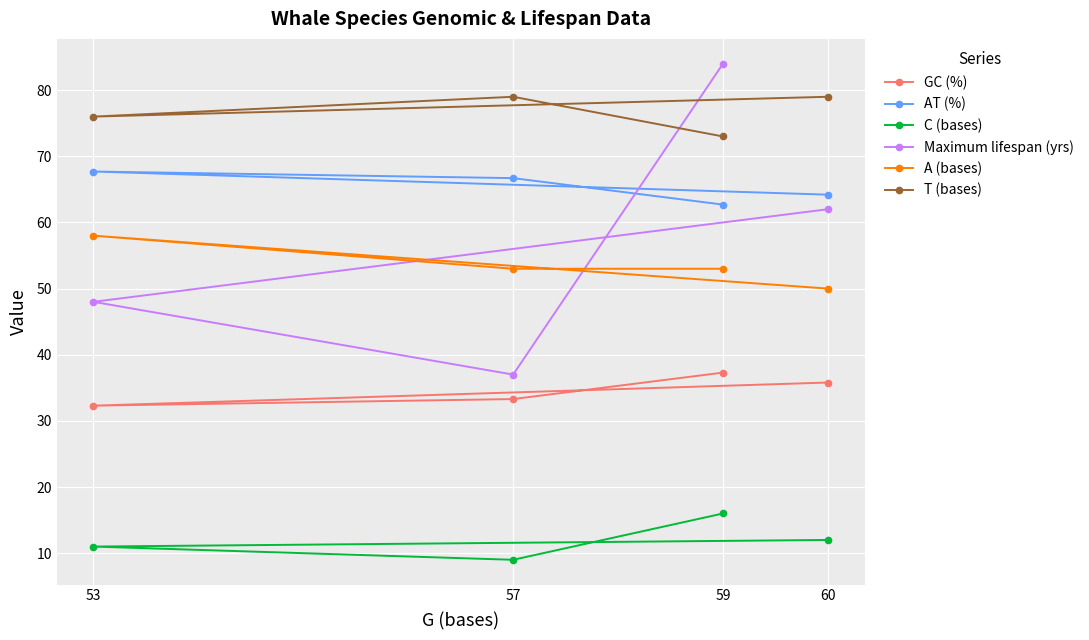

True or false: Maximum lifespan (yrs) has more than 2 interior local peaks.

False